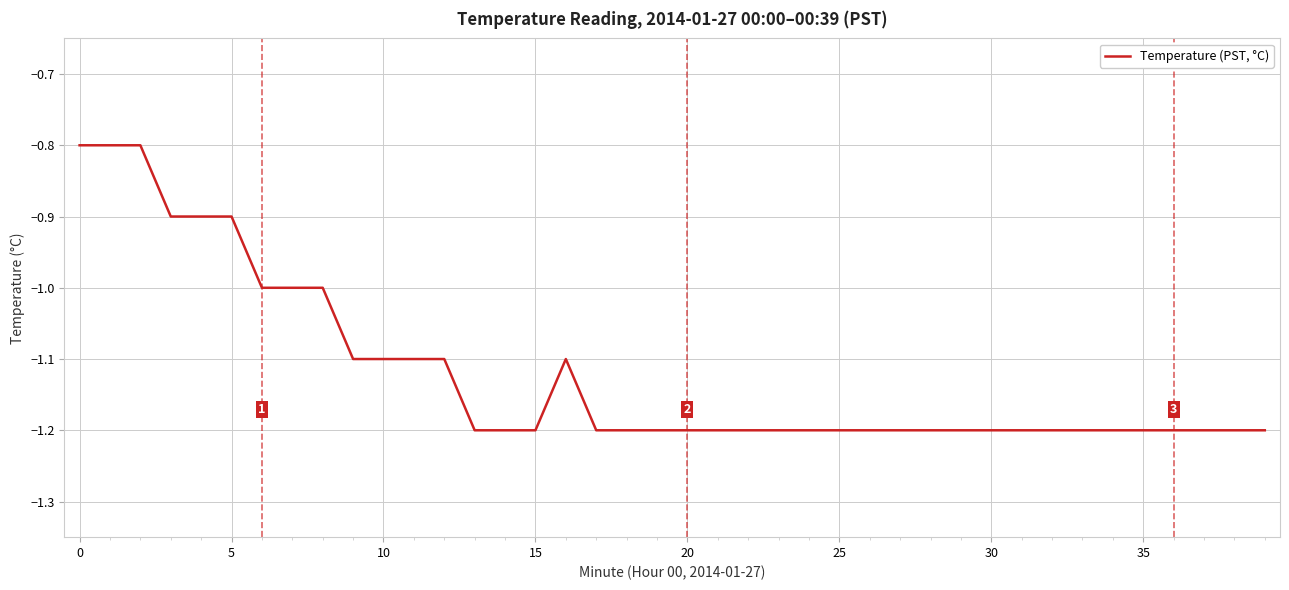

What is the smallest value displayed?

-1.2